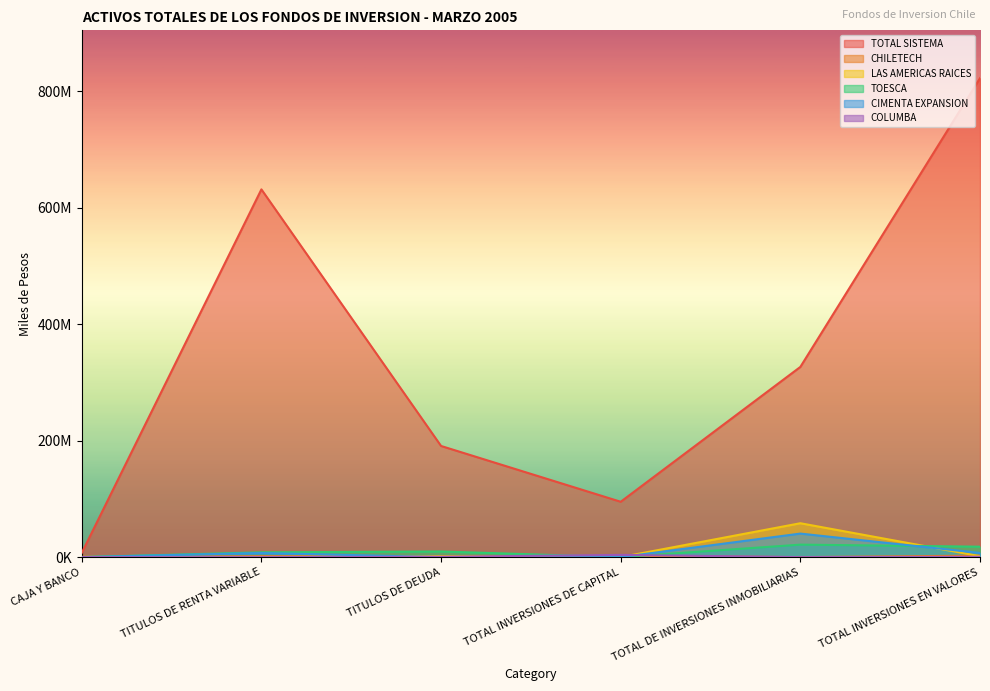

The LAS AMERICAS RAICES series shows 58194214 at TOTAL DE INVERSIONES INMOBILIARIAS. True or false?

True